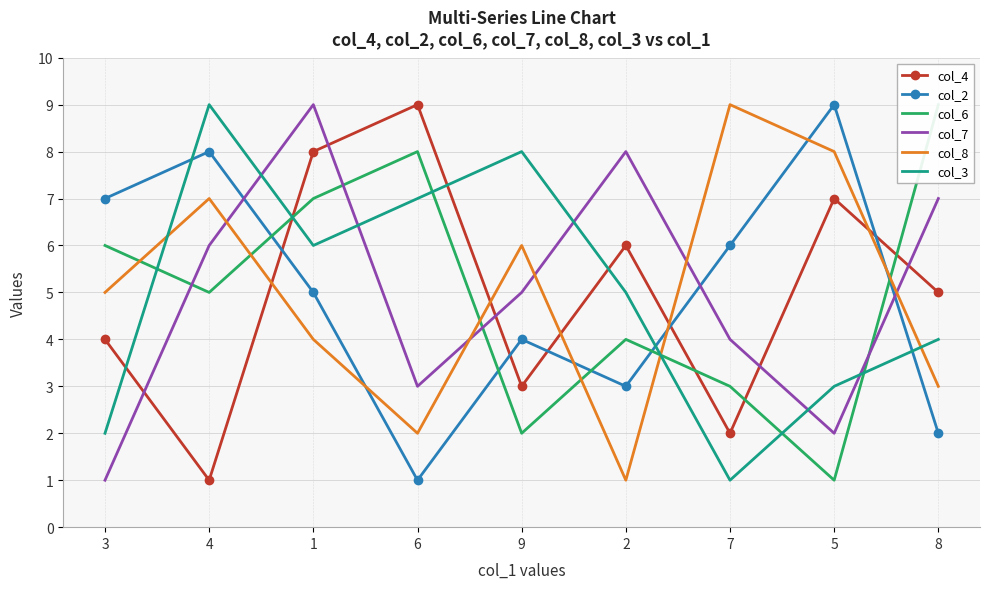

Which series ends up on top after the final intersection of col_8 and col_4?

col_4